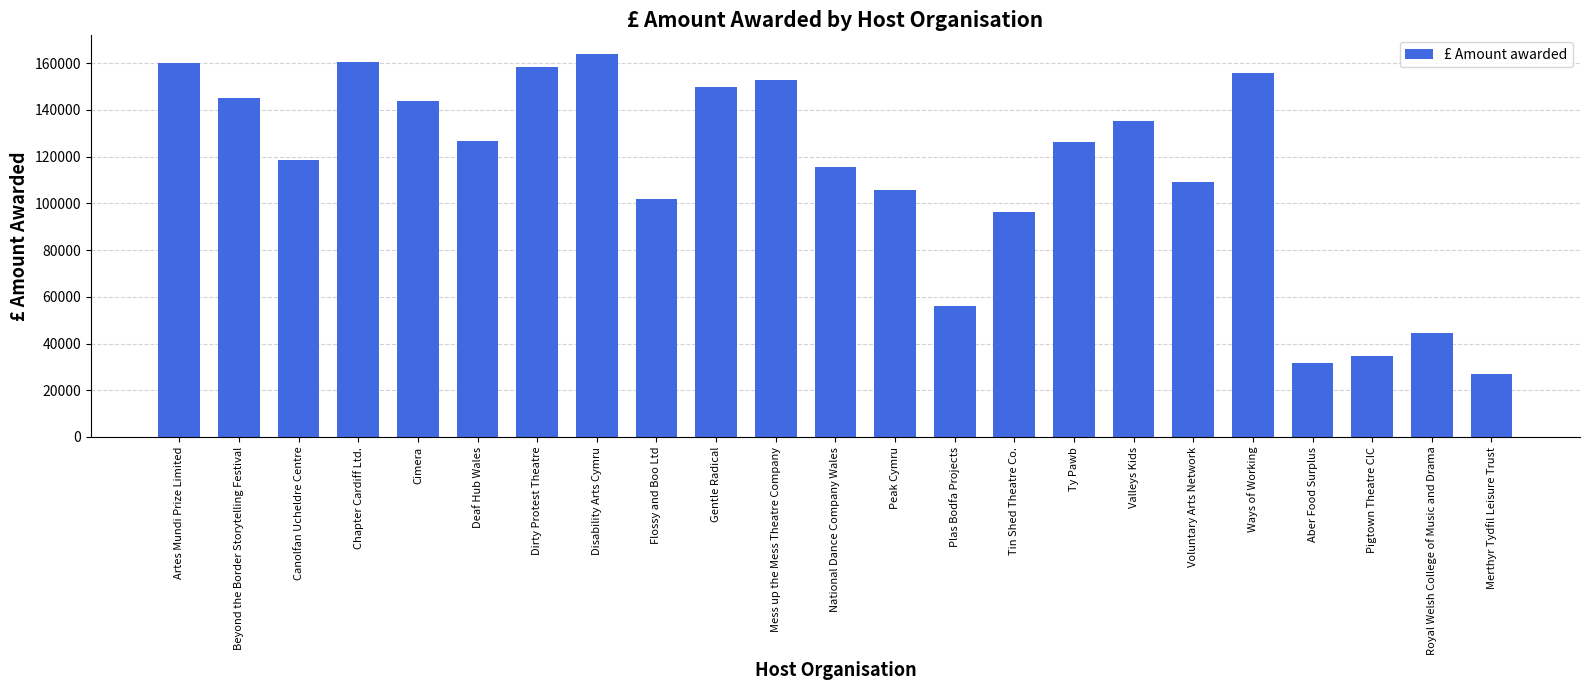

What is the difference between the second highest and minimum values?

133530